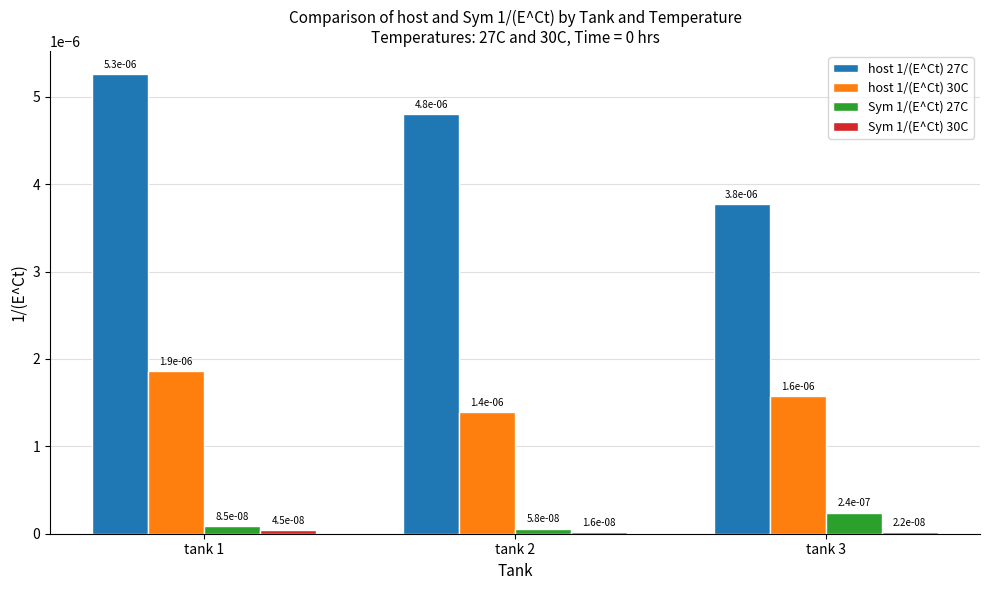

Count the number of data series in this chart.

4